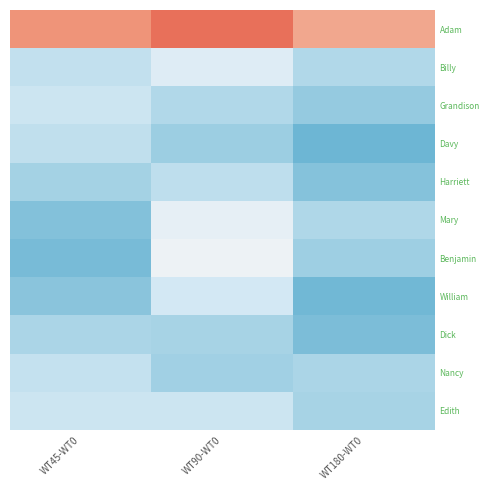

What is the difference between the highest and lowest values at WT45-WT0?

2.4